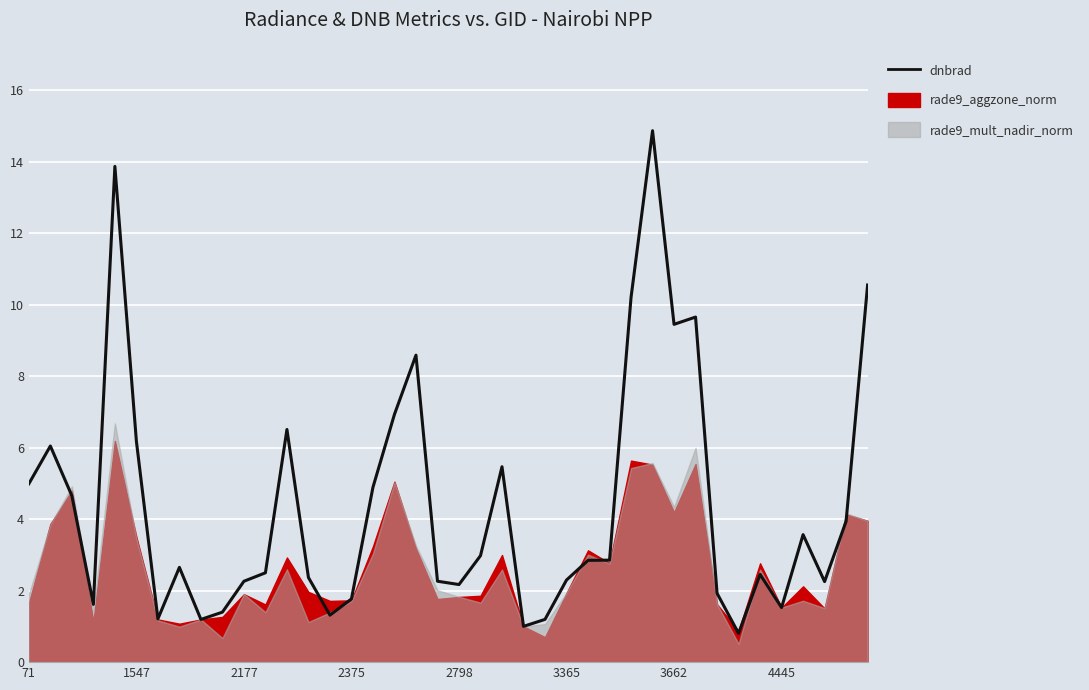

What is the approximate value at 18?

8.6